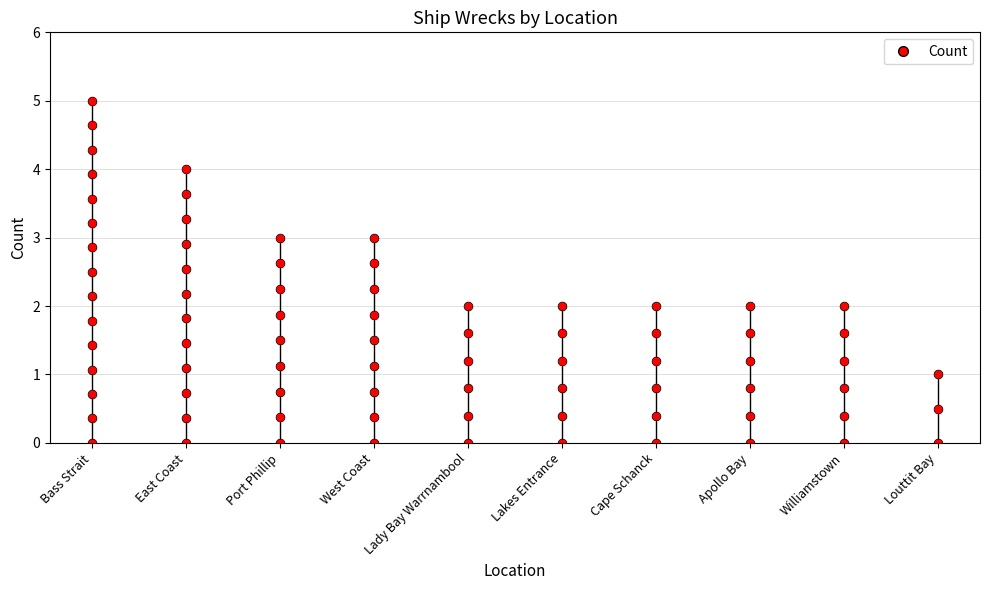

Which has a higher value, East Coast or Cape Schanck?

East Coast